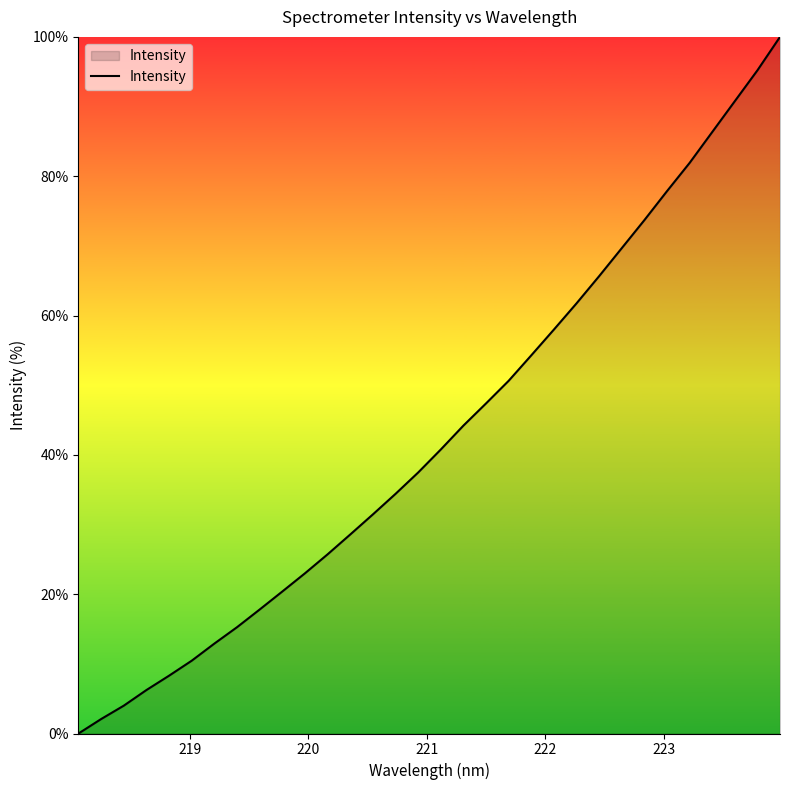

How many values exceed 40?

16